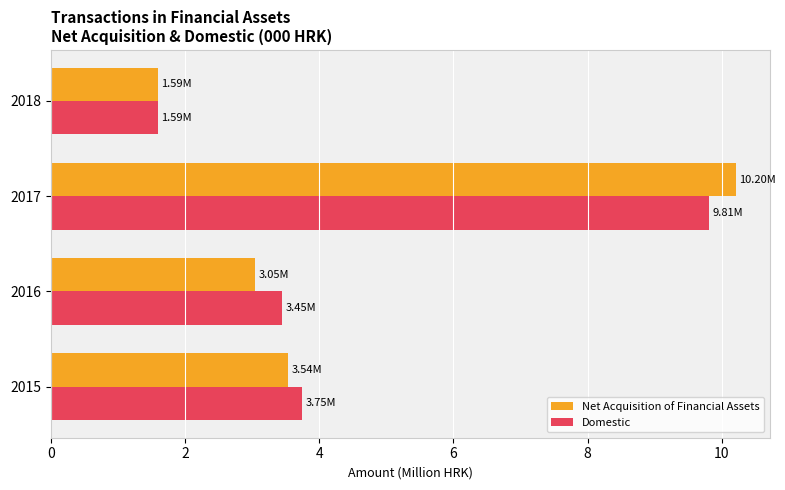

List the labels in order of Net Acquisition of Financial Assets value, smallest first.

2018, 2016, 2015, 2017